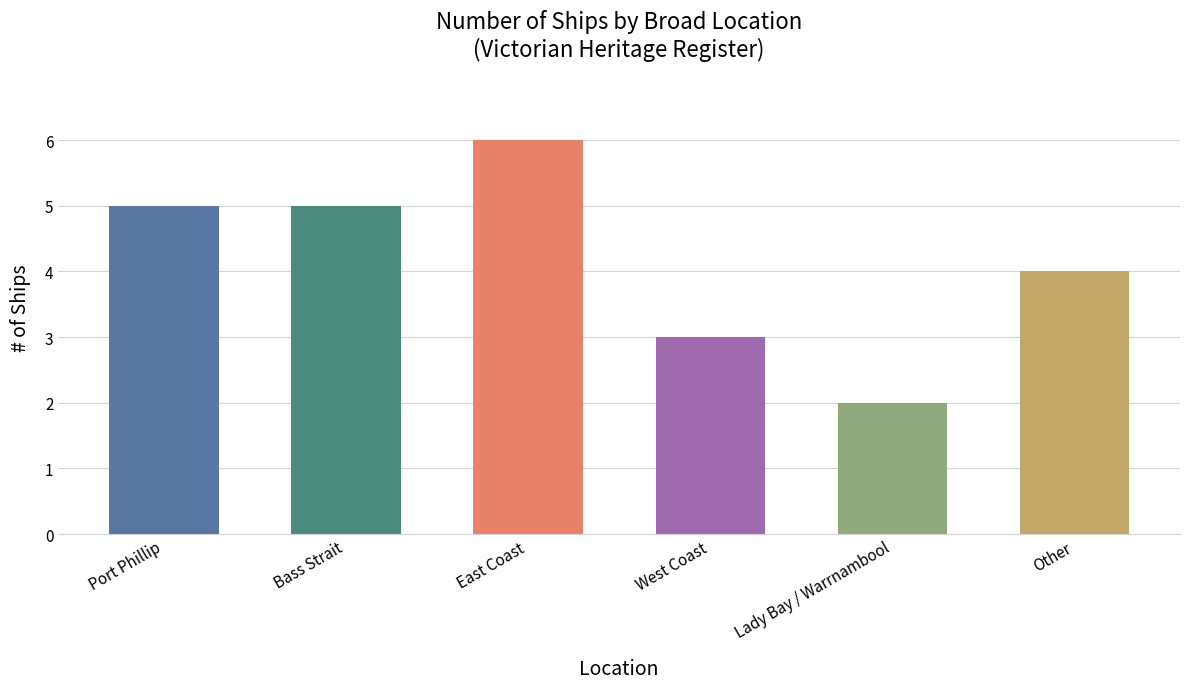

Between Port Phillip and Lady Bay / Warrnambool, which is larger?

Port Phillip